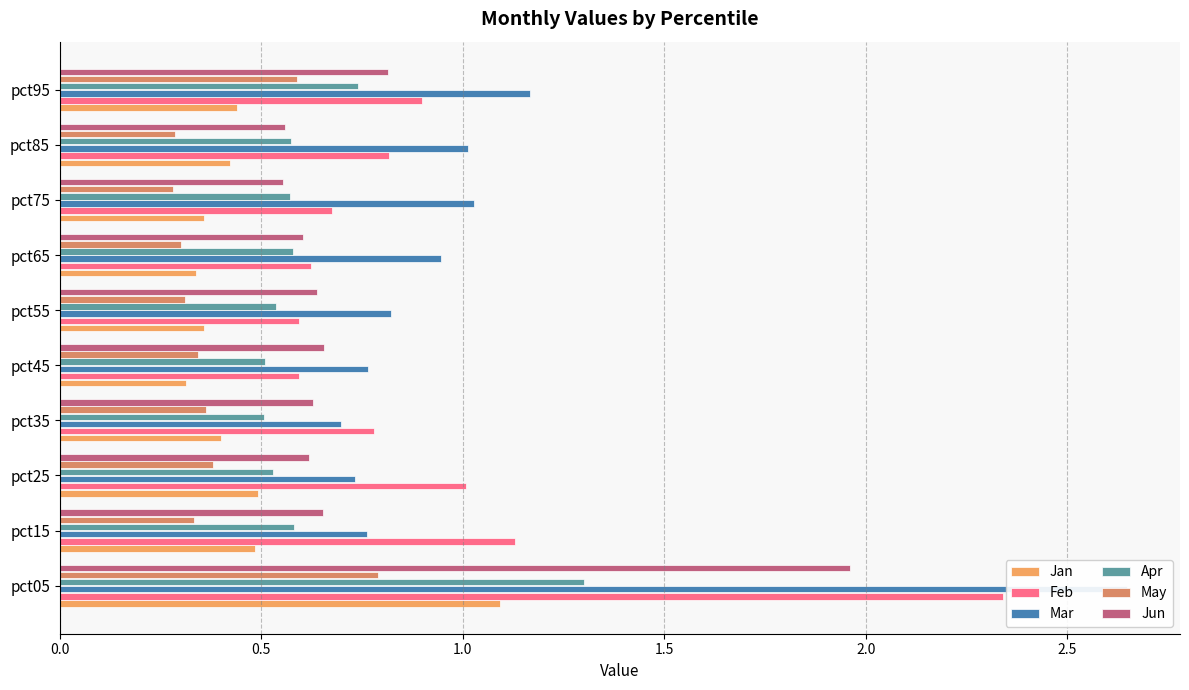

Between pct75 and pct85, which series saw the biggest shift?

Feb